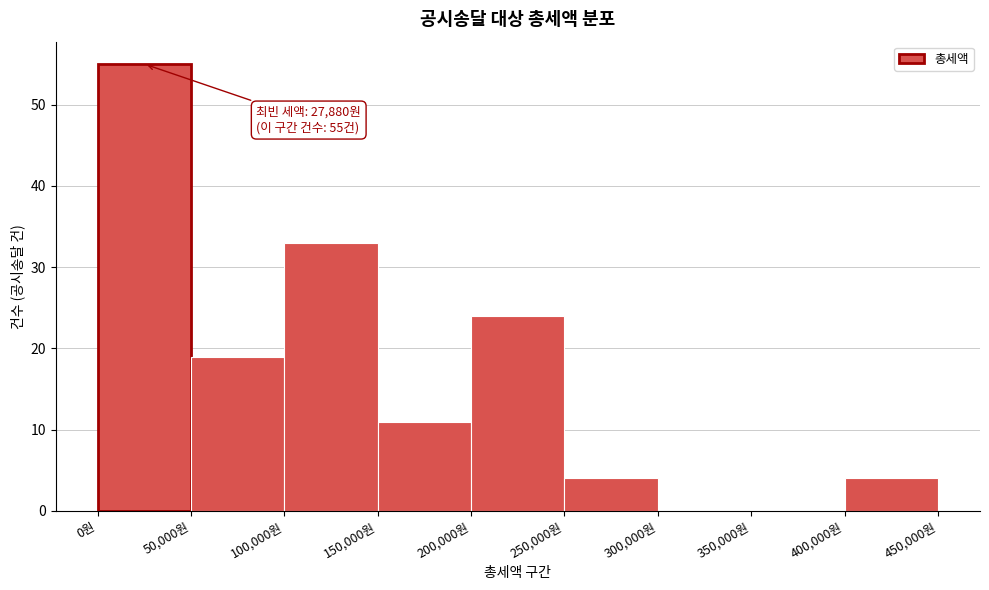

Which range on the x-axis has the tallest bar?

0 to 50000